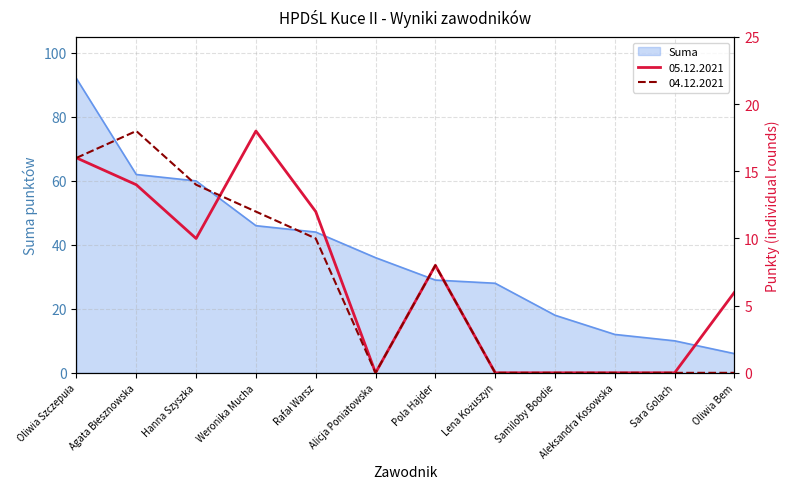

Between which two adjacent categories do 04.12.2021 and 05.12.2021 first intersect?

Hanna Szyszka and Weronika Mucha